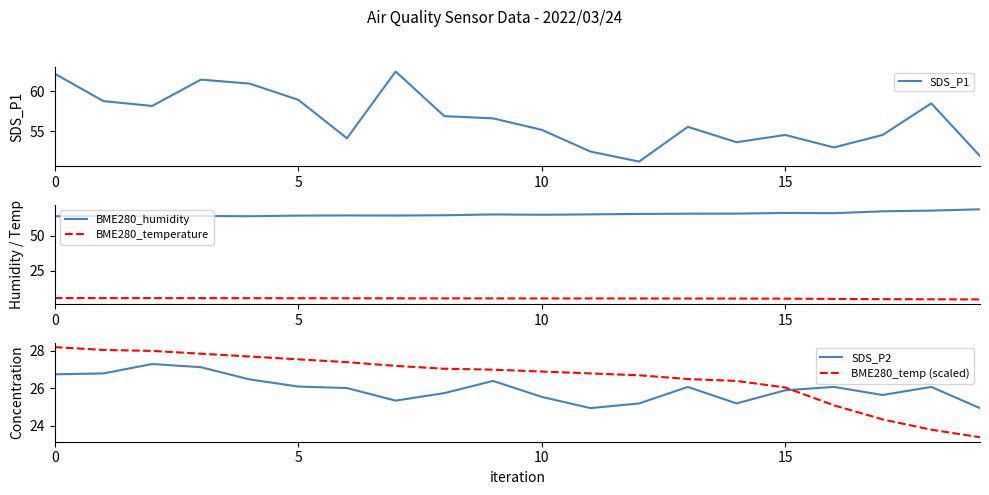

What is the highest value of the SDS_P2 series?

27.3